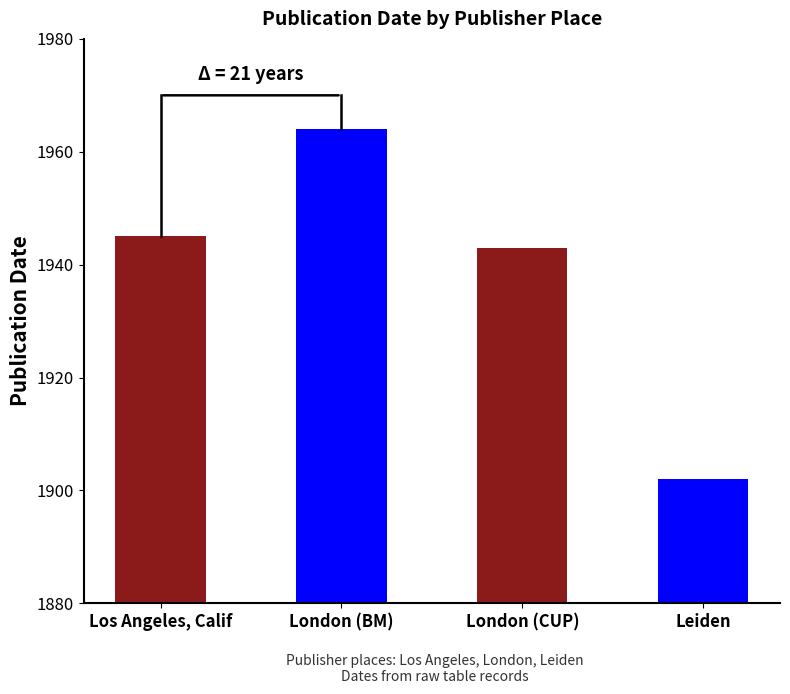

Between Leiden and London (CUP), which is larger?

London (CUP)